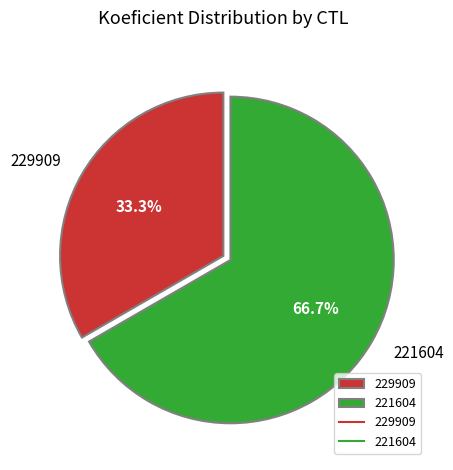

True or false: 229909 accounts for 33% of the total.

True